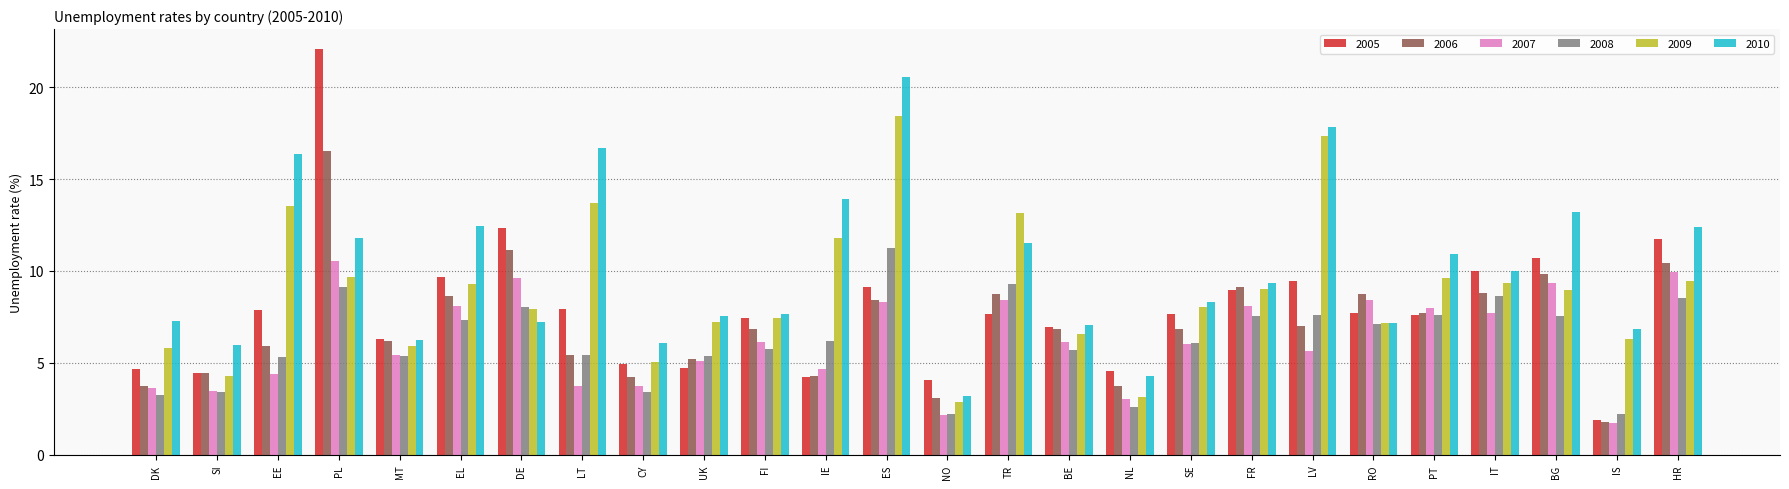

What is the difference between the maximum and minimum values in the 2010 series?

17.4